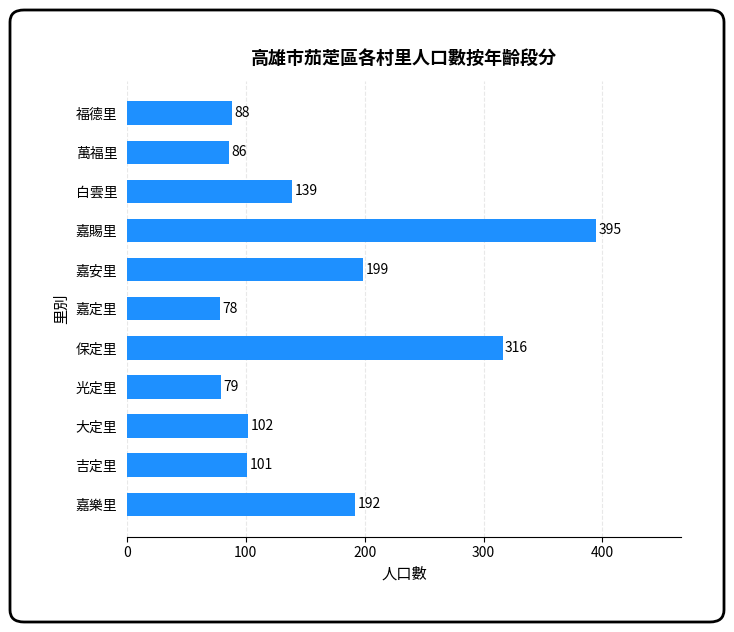

True or false: the data shows 113 at 萬福里.

False